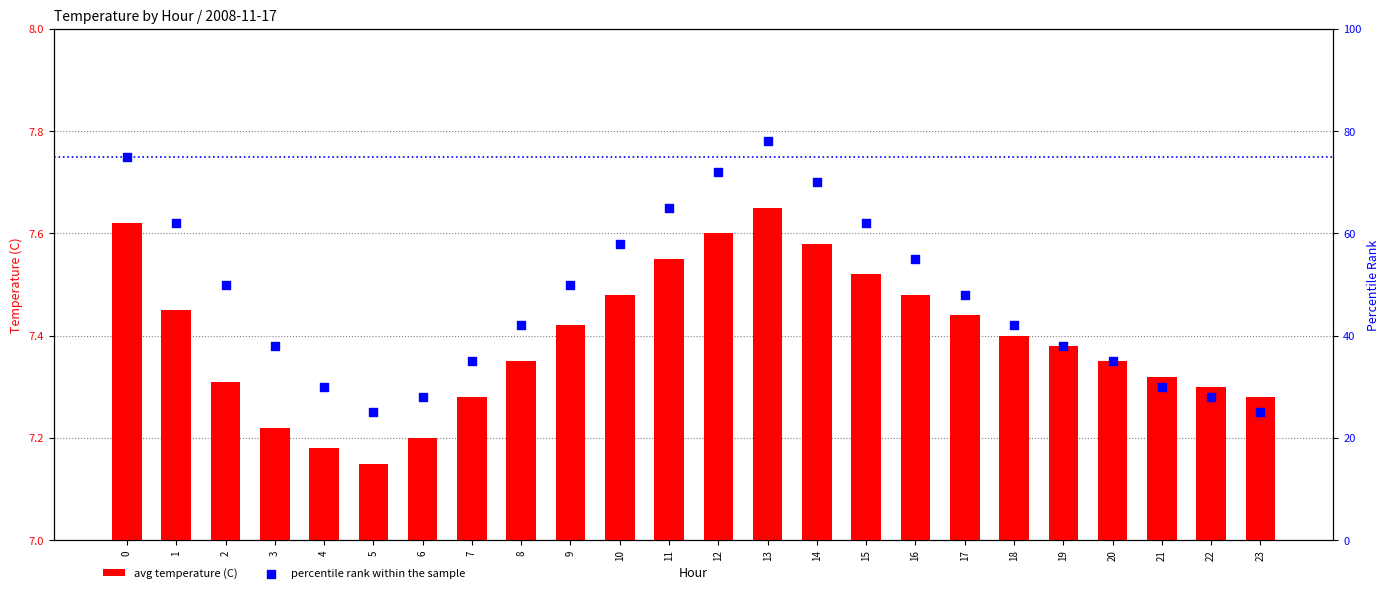

Which series has the largest total across all categories?

percentile rank within the sample